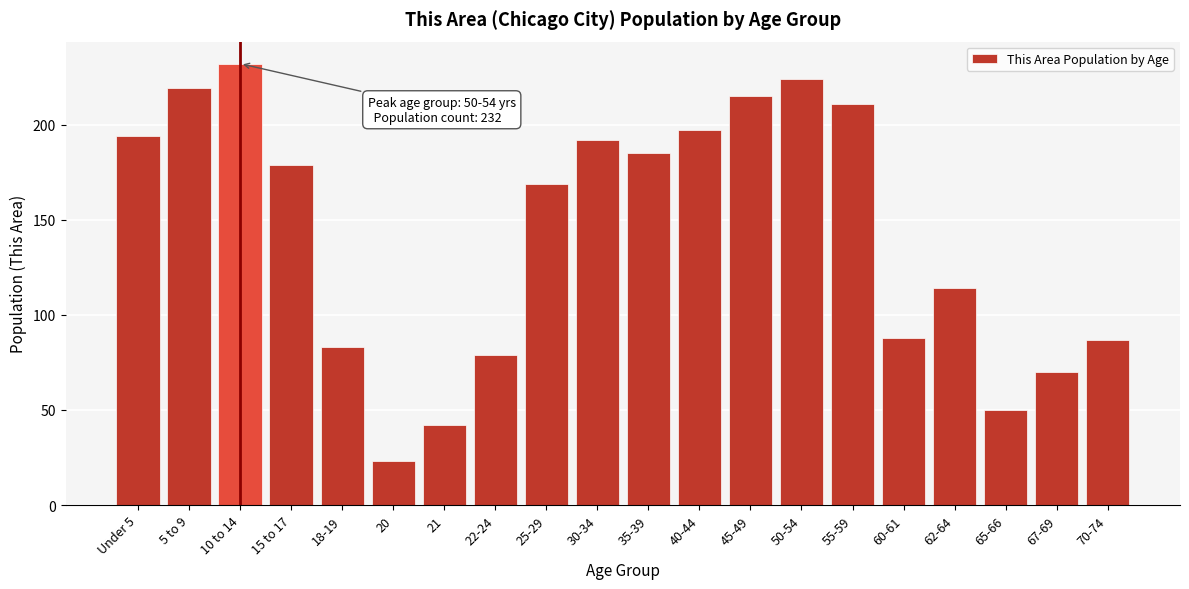

Reading left to right, what are all the values shown in this chart?

Under 5=194	5 to 9=219	10 to 14=232	15 to 17=179	18-19=83	20=23	21=42	22-24=79	25-29=169	30-34=192	35-39=185	40-44=197	45-49=215	50-54=224	55-59=211	60-61=88	62-64=114	65-66=50	67-69=70	70-74=87